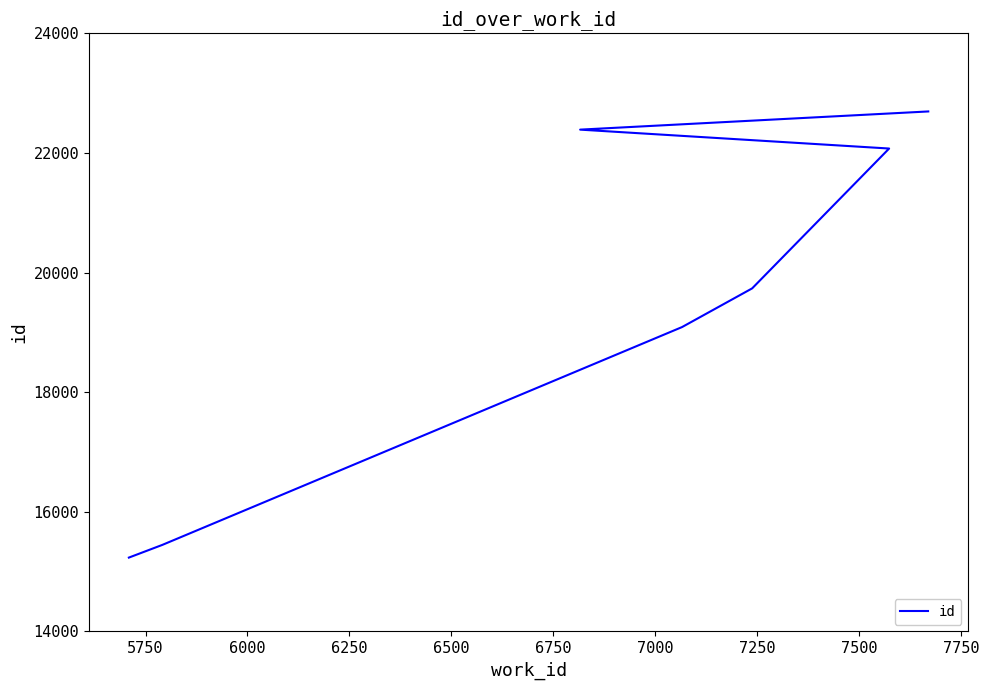

What is the smallest value displayed?

15235